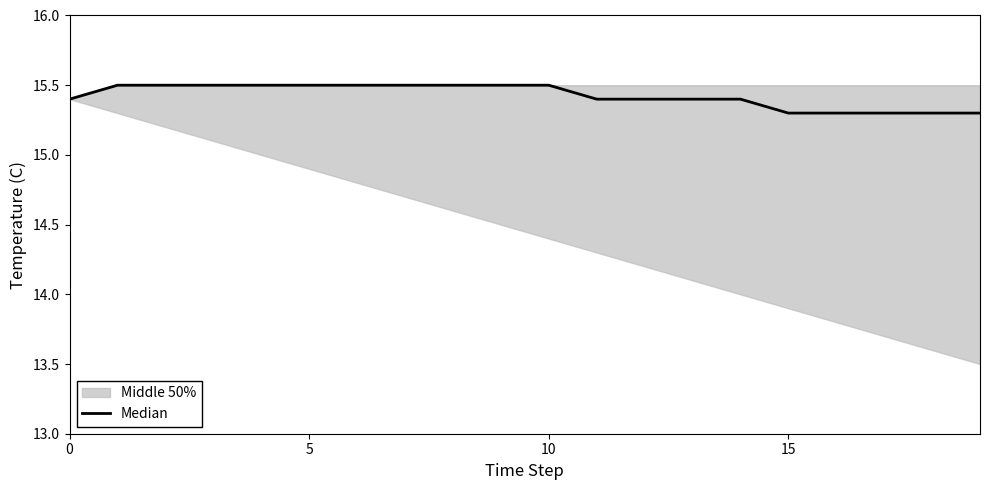

Reading right to left, transcribe all the data shown in this chart.

15.3	15.3	15.3	15.3	15.3	15.4	15.4	15.4	15.4	15.5	15.5	15.5	15.5	15.5	15.5	15.5	15.5	15.5	15.5	15.4